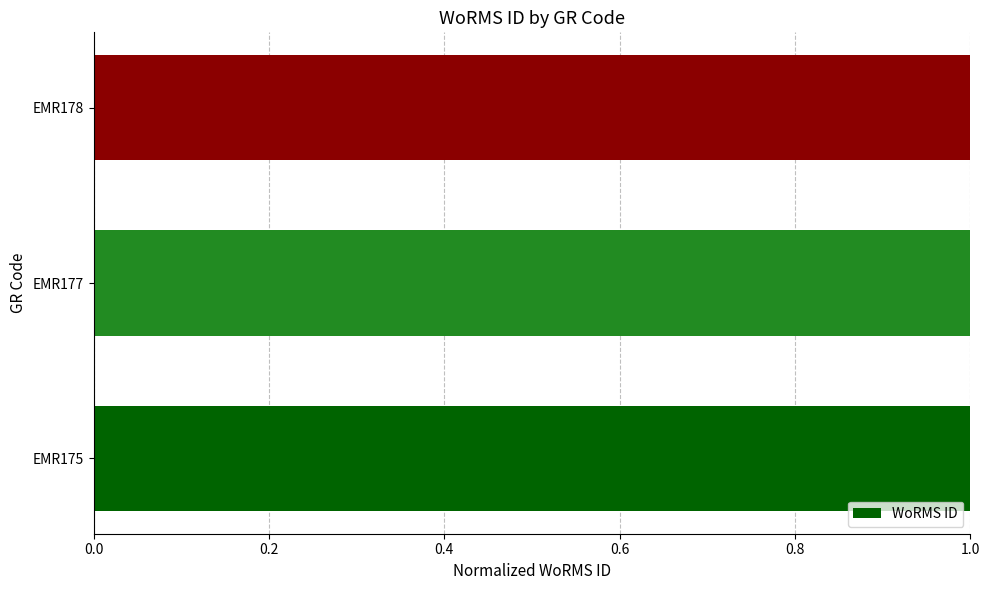

Reading bottom to top, list all the values displayed in this chart.

EMR175=1.0	EMR177=1.0	EMR178=1.0